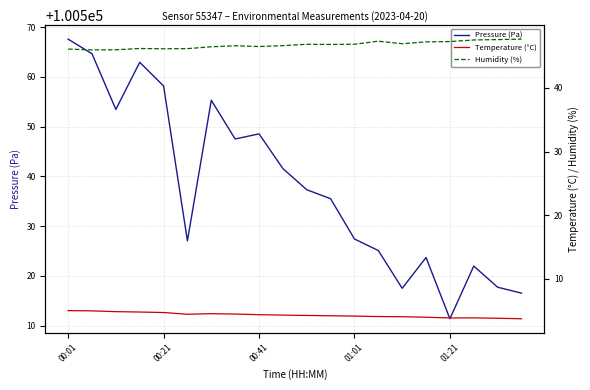

How many values in the Humidity (%) series are below 46?

1